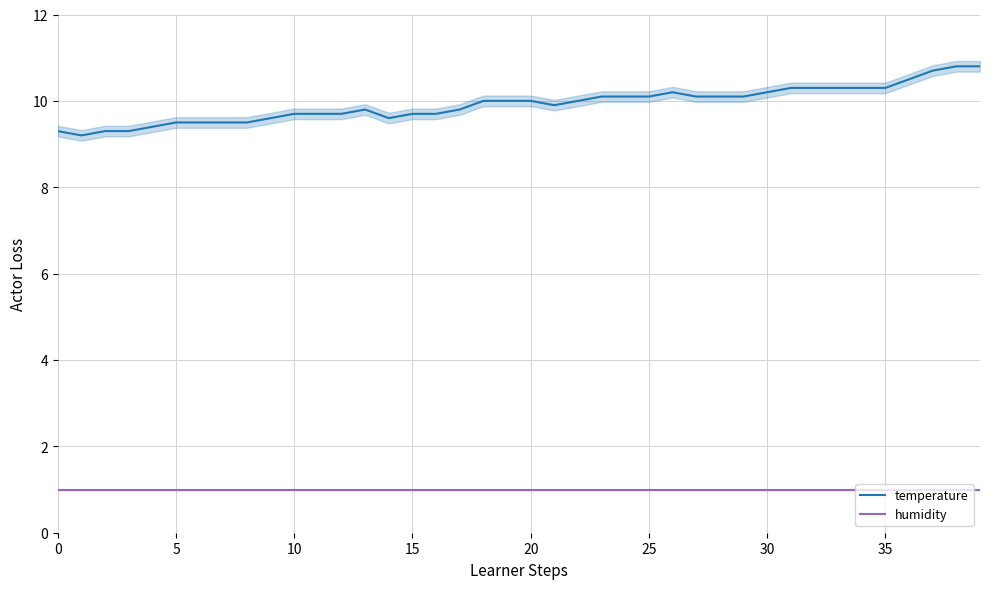

Does the chart have visible grid lines?

Yes